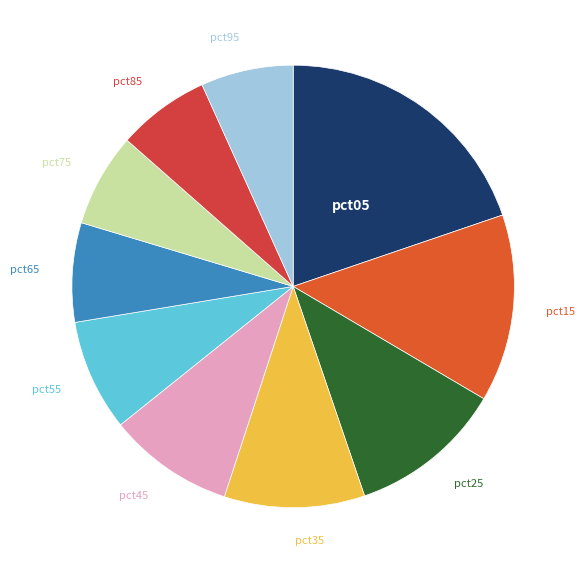

How many slices are in this pie chart?

10